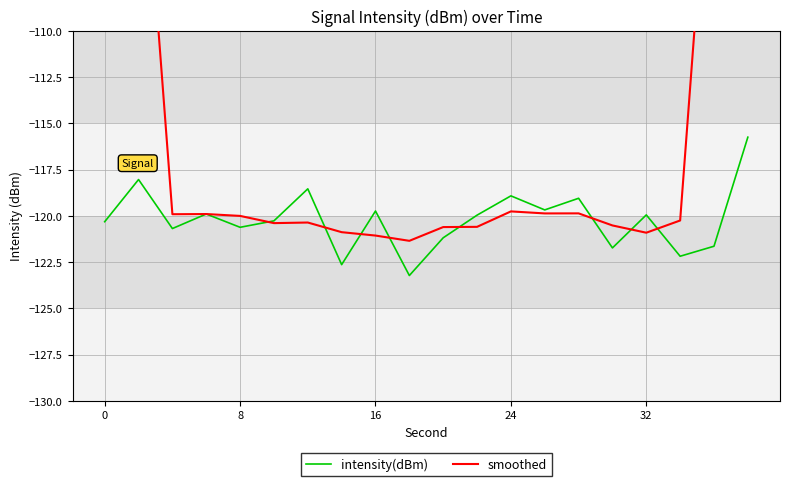

What is the value of the intensity(dBm) point at the 12th from the left?

-120.0